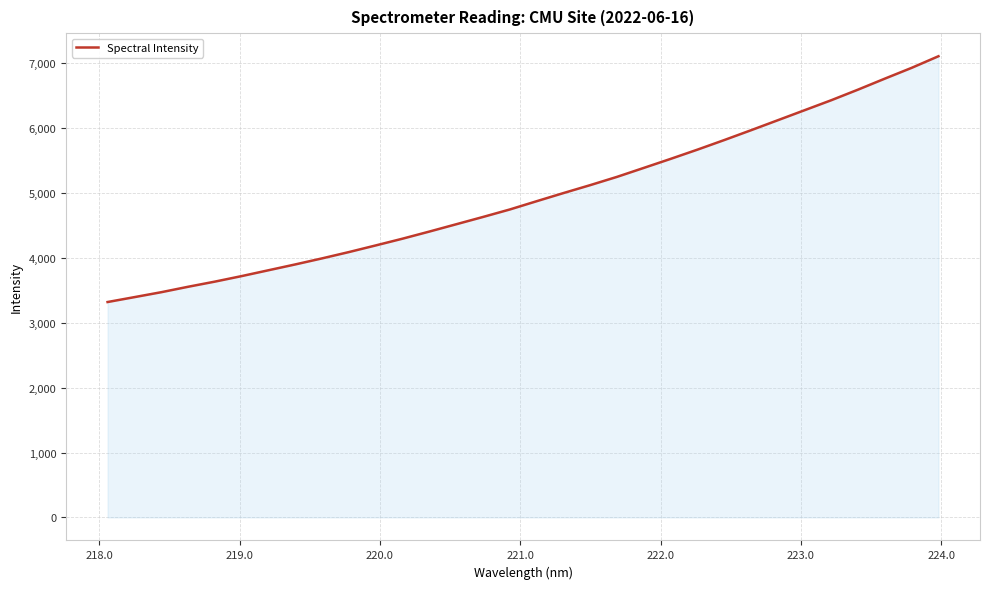

What is the difference between the maximum and minimum values?

3789.8